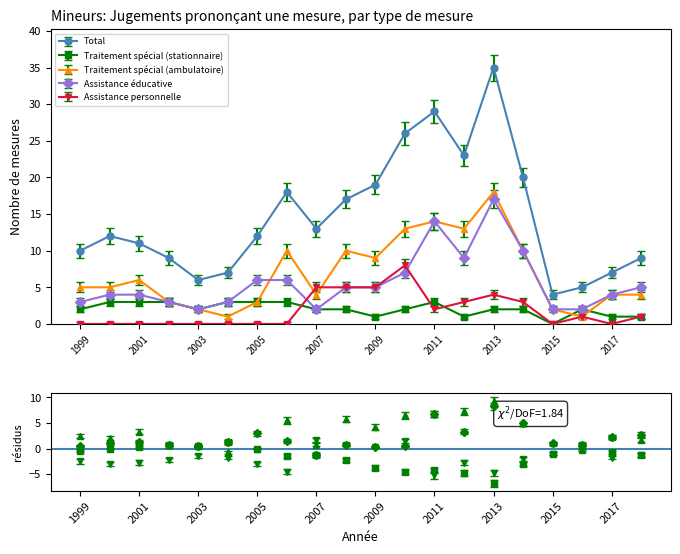

Does the chart have visible grid lines?

No